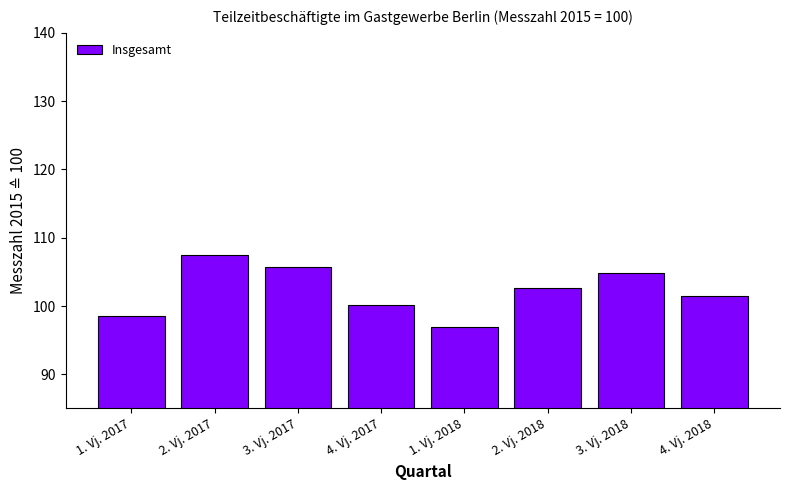

Count the number of data series in this chart.

1